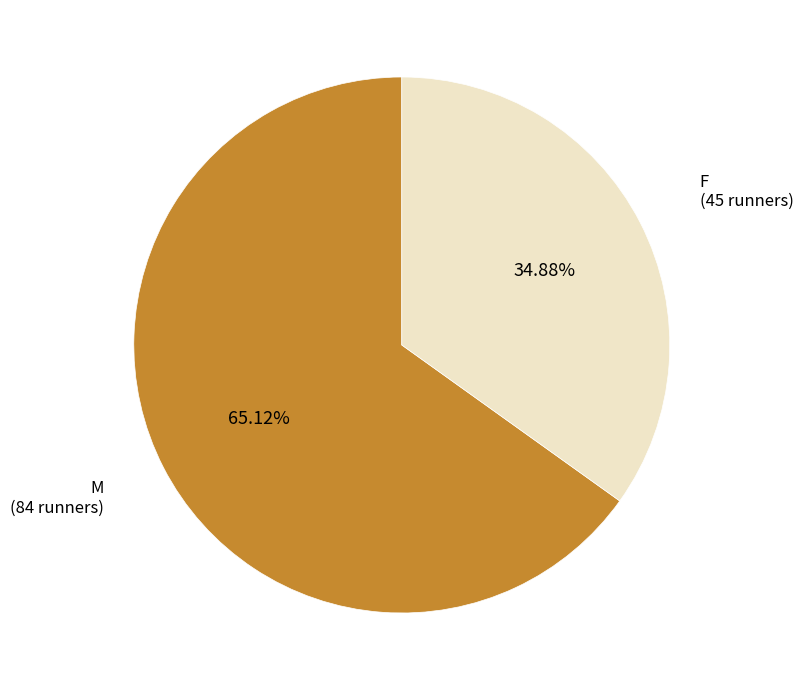

Does F represent more than half of the total?

No